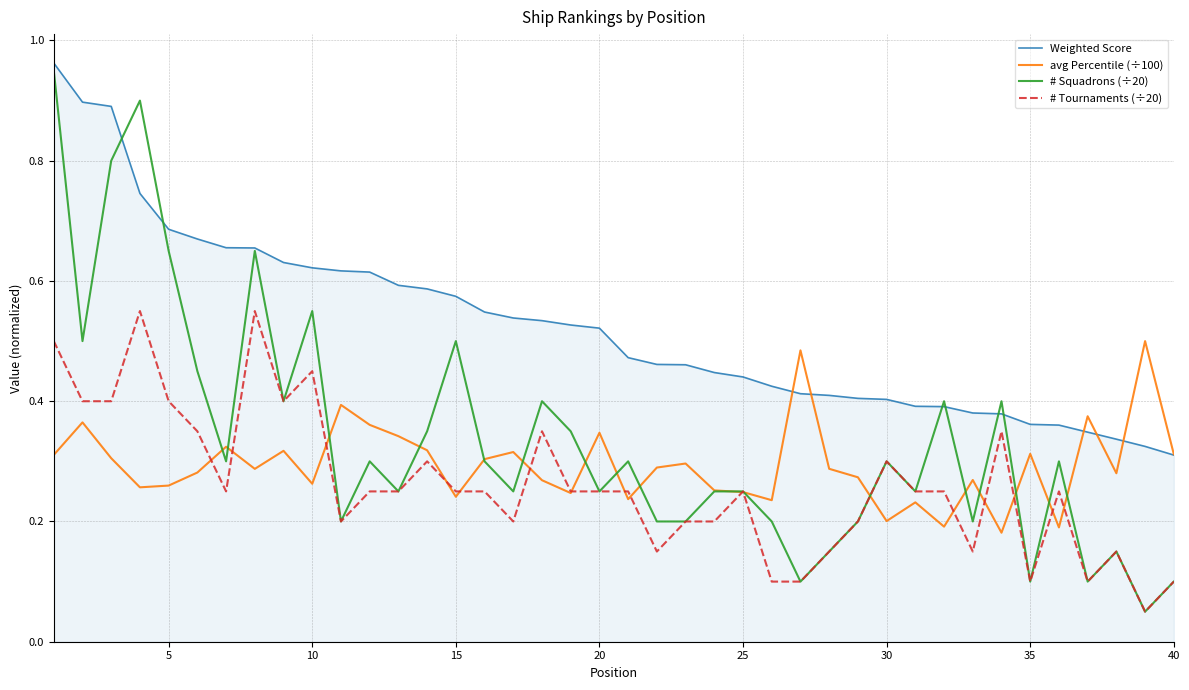

Which series has the largest total across all categories?

Weighted Score